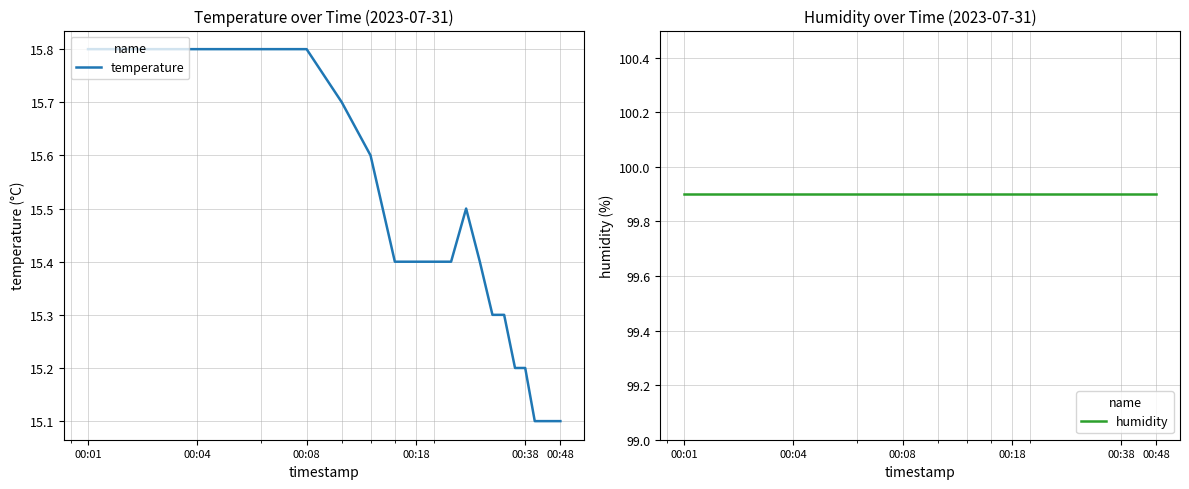

At which category is the sum across all series the highest?

00:01